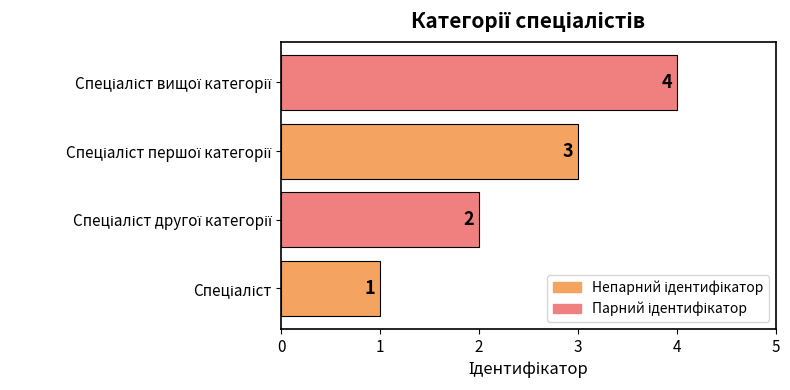

What is the sum of all values?

10